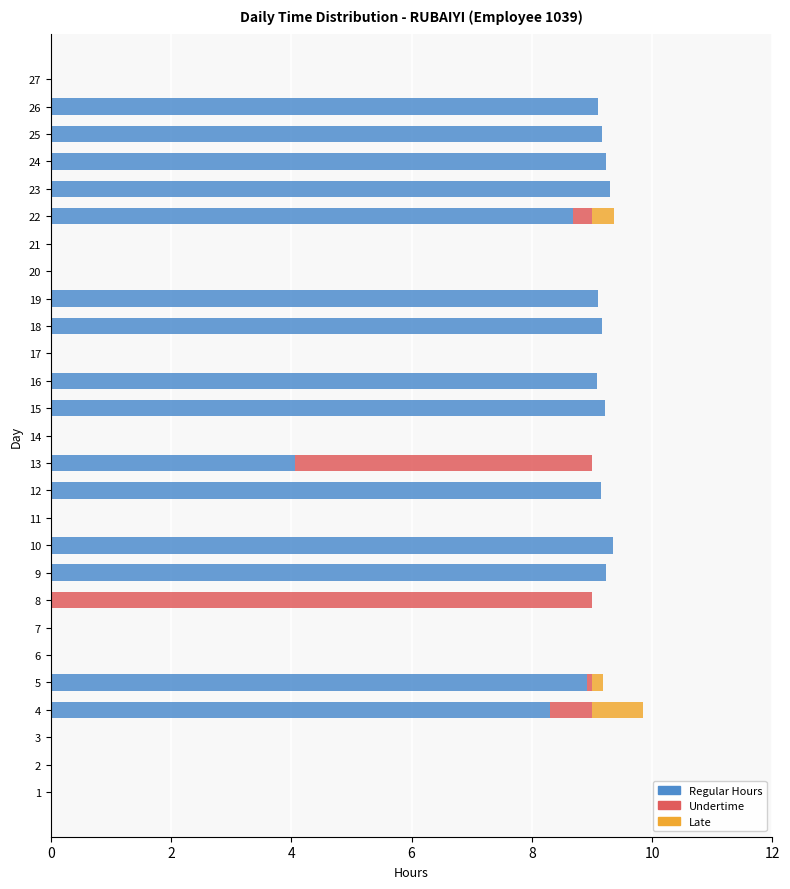

The value of Regular Hours at 6 is 0.0. True or false?

True